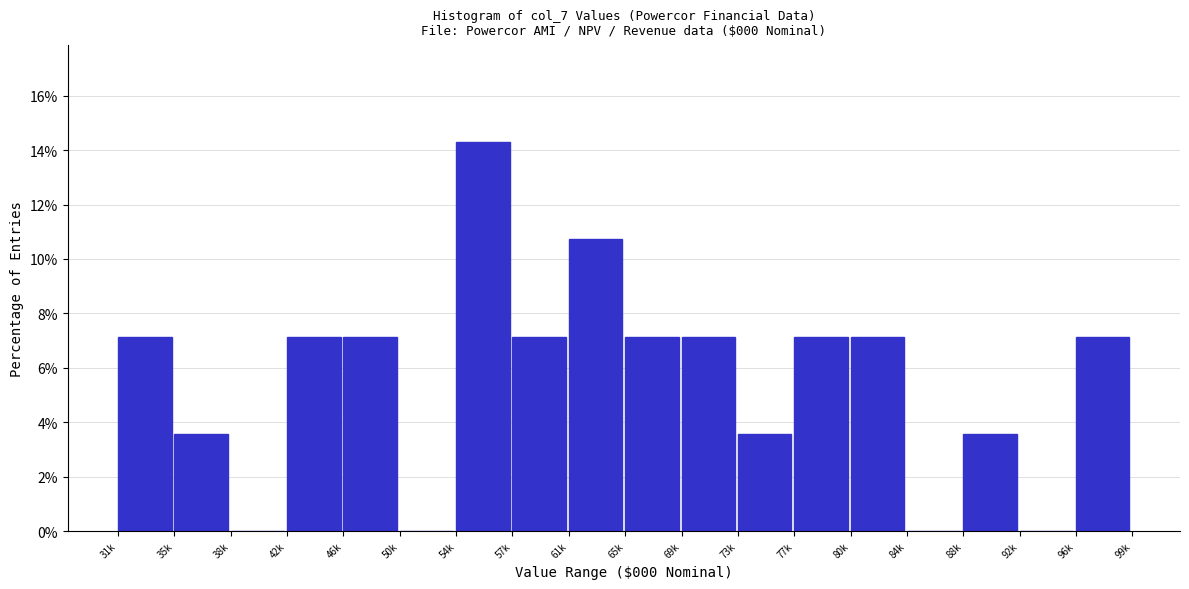

Reading left to right, what are all the values shown in this chart?

31k=7.1	35k=3.6	38k=0.0	42k=7.1	46k=7.1	50k=0.0	54k=14.3	57k=7.1	61k=10.7	65k=7.1	69k=7.1	73k=3.6	77k=7.1	80k=7.1	84k=0.0	88k=3.6	92k=0.0	96k=7.1